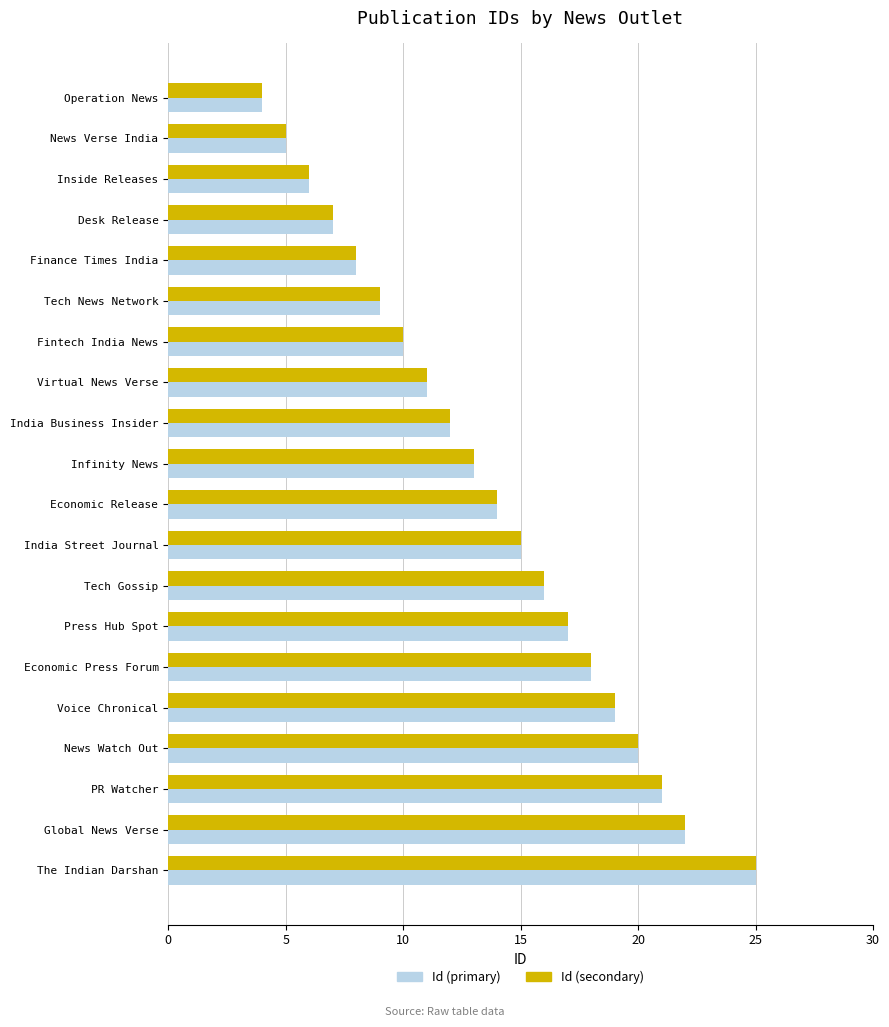

What are all the series names shown in the legend?

Id (primary), Id (secondary)